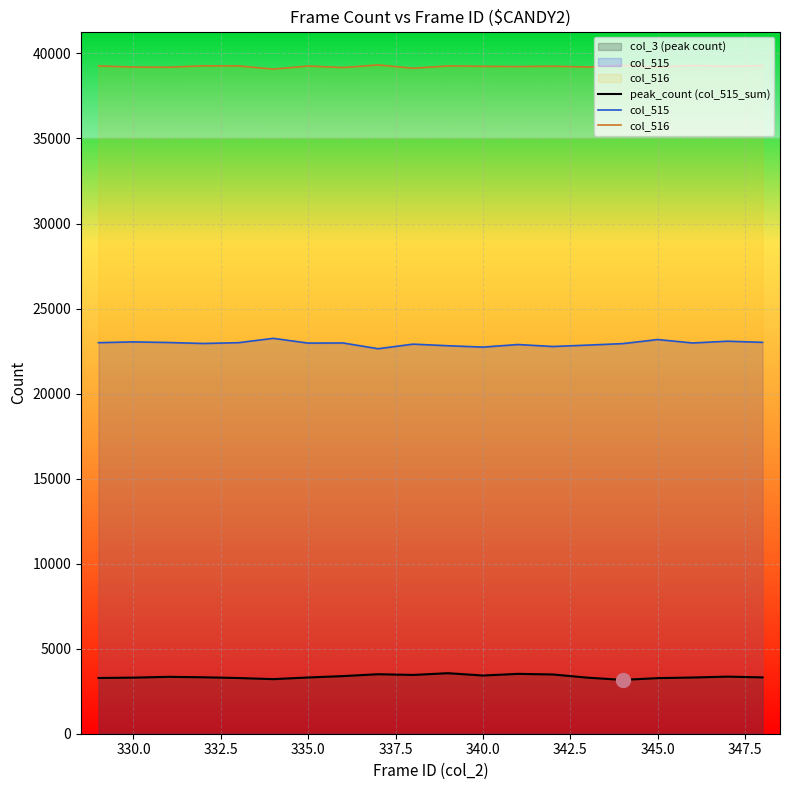

What is the total value across all series at 330.0?

65535